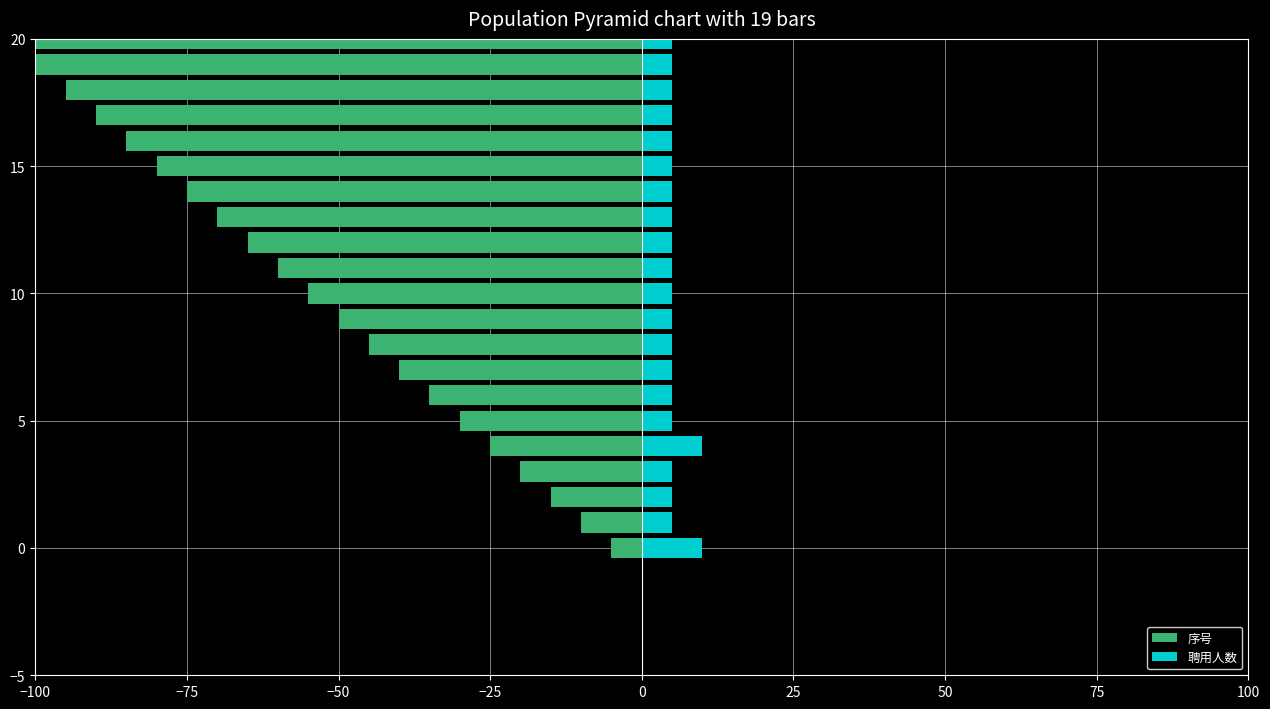

Which series has the widest spread of values?

序号